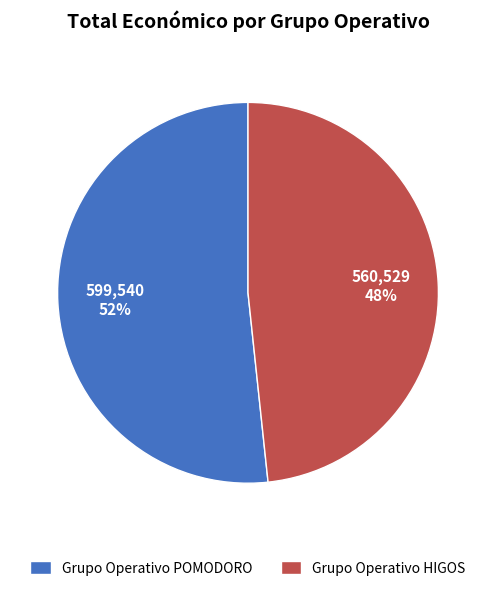

Approximately how many times larger is the value at Grupo Operativo HIGOS compared to Grupo Operativo POMODORO?

0.9